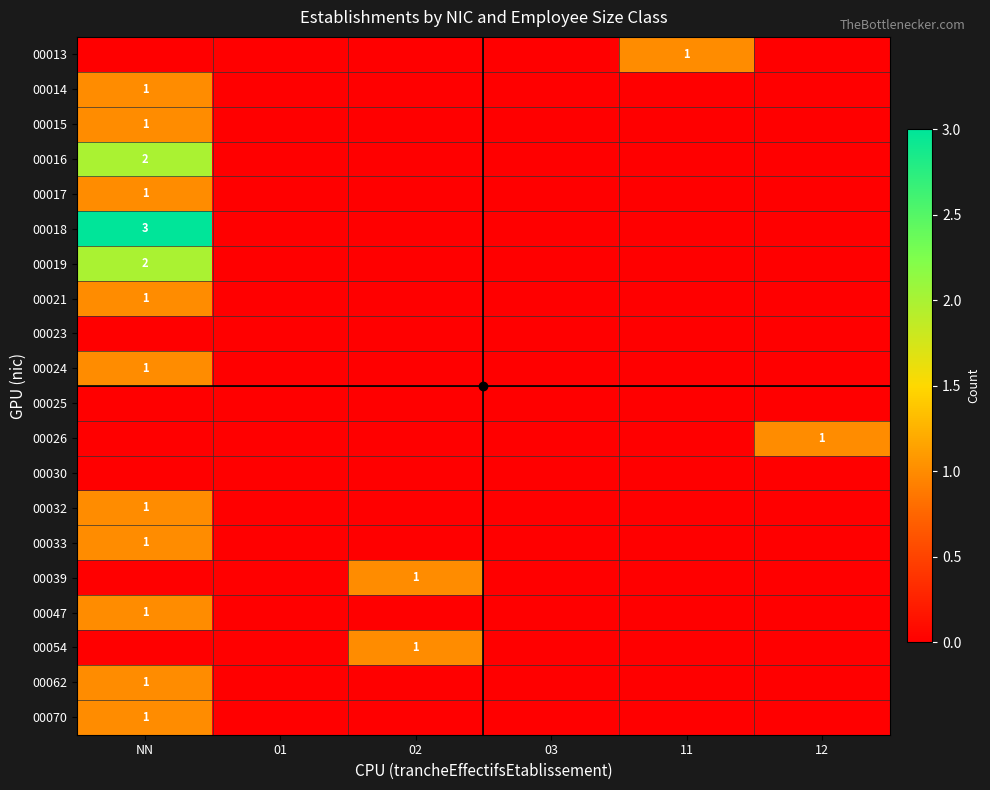

True or false: 00021 has a value of 1 at NN.

True